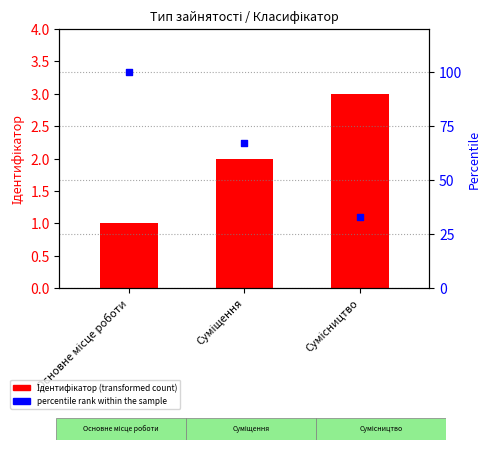

At how many categories does at least one series exceed 84?

1